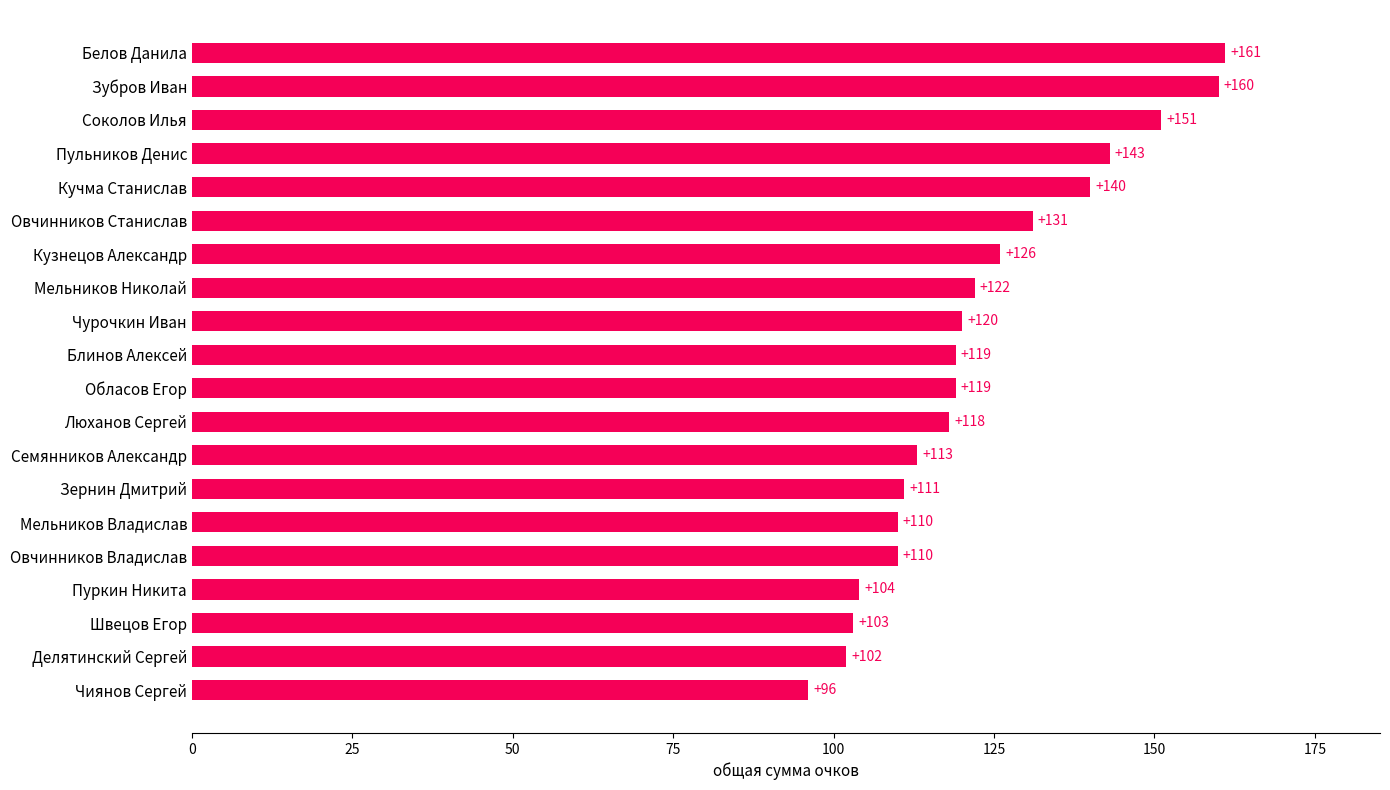

What is the ratio of the value at Люханов Сергей to the value at Пуркин Никита?

1.1